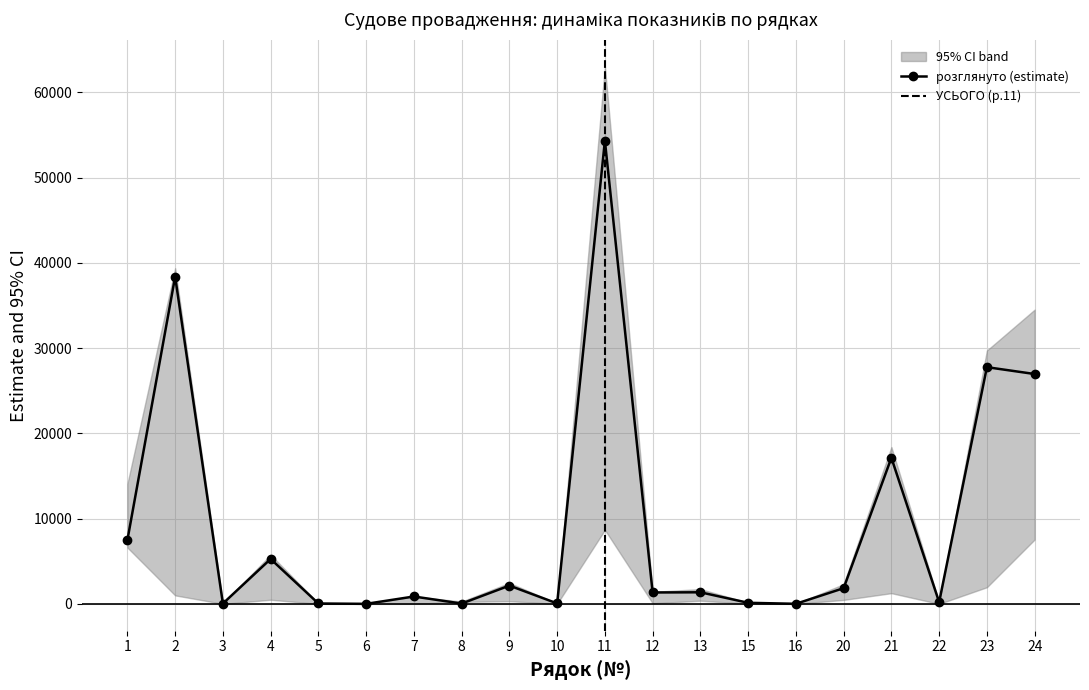

At how many categories does at least one series exceed 34694?

2